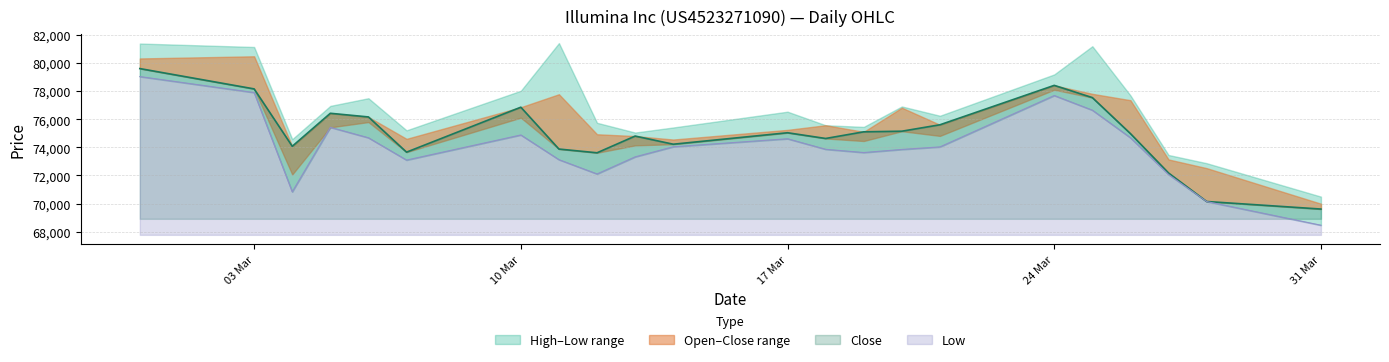

What is the label of the 7th point from the left?

10 Mar